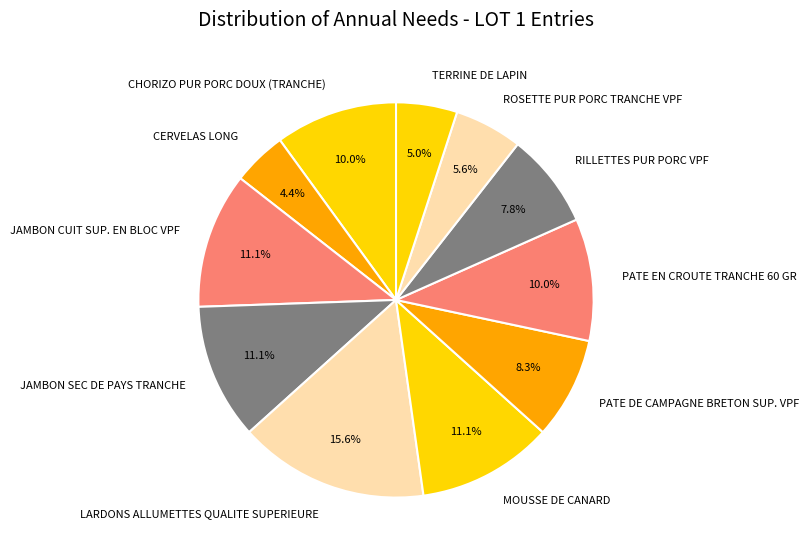

What is the largest slice in the pie chart?

LARDONS ALLUMETTES QUALITE SUPERIEURE